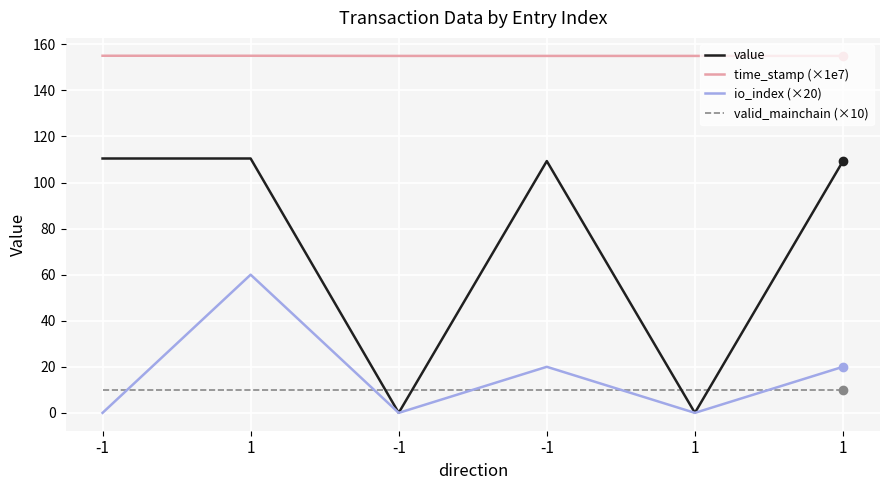

What are all the series names shown in the legend?

value, time_stamp (×1e7), io_index (×20), valid_mainchain (×10)